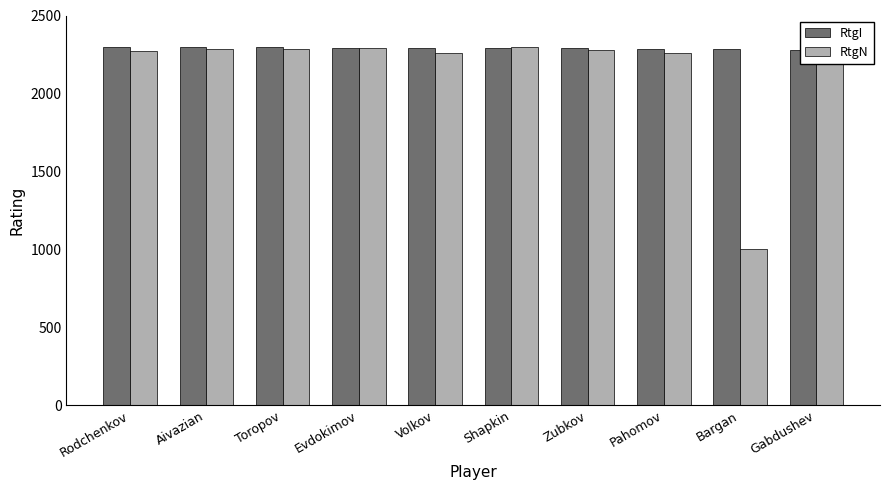

Which series has the largest range (max minus min)?

RtgN